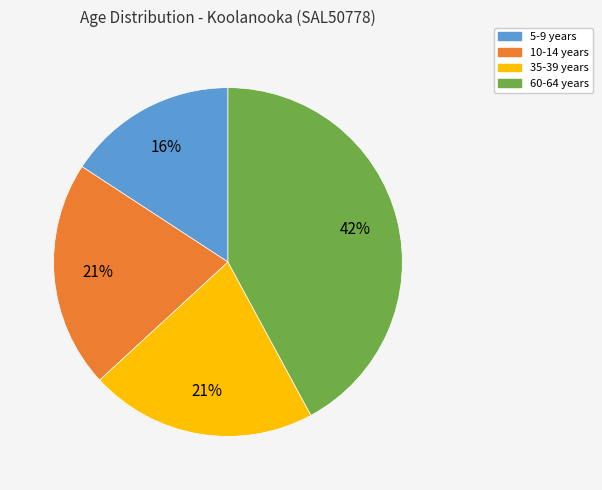

Approximately how many times larger is the value at 35-39 years compared to 10-14 years?

1.0